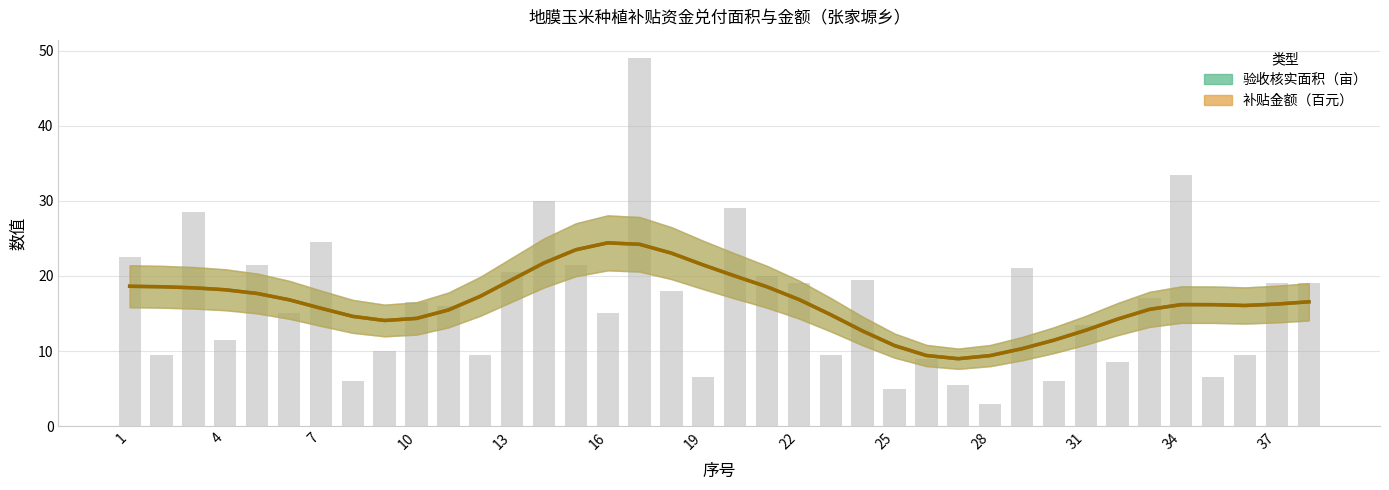

What is the sum of all 验收核实面积（亩） values?

624.5